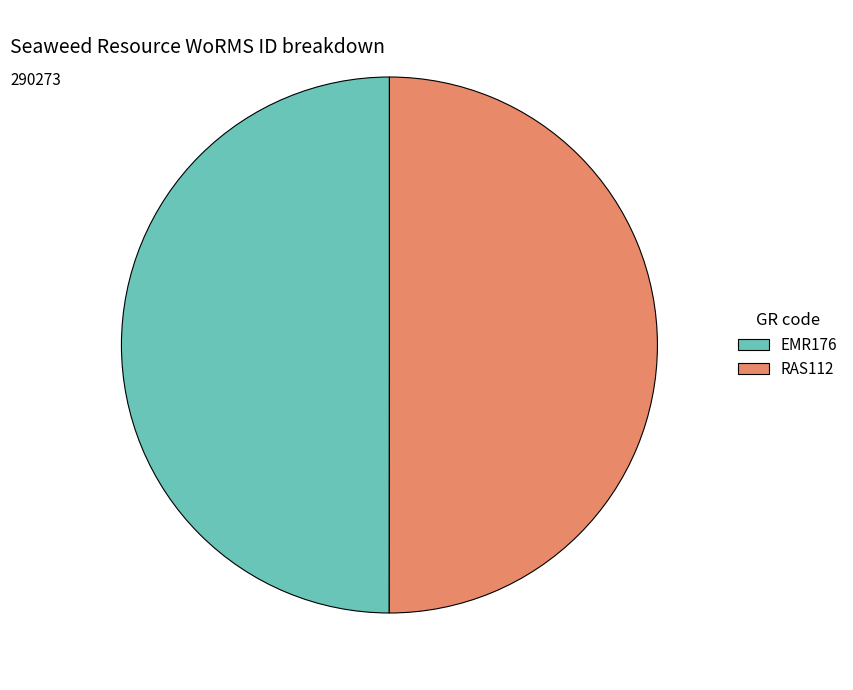

True or false: EMR176 accounts for 50% of the total.

True